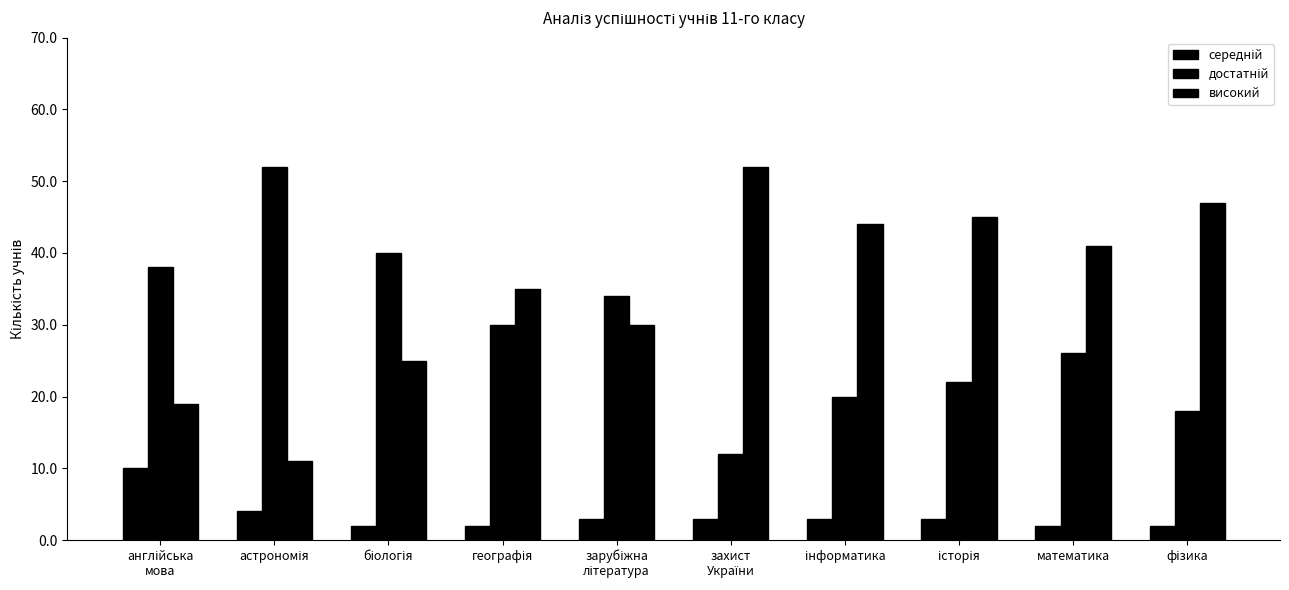

Count the number of categories in the chart.

10